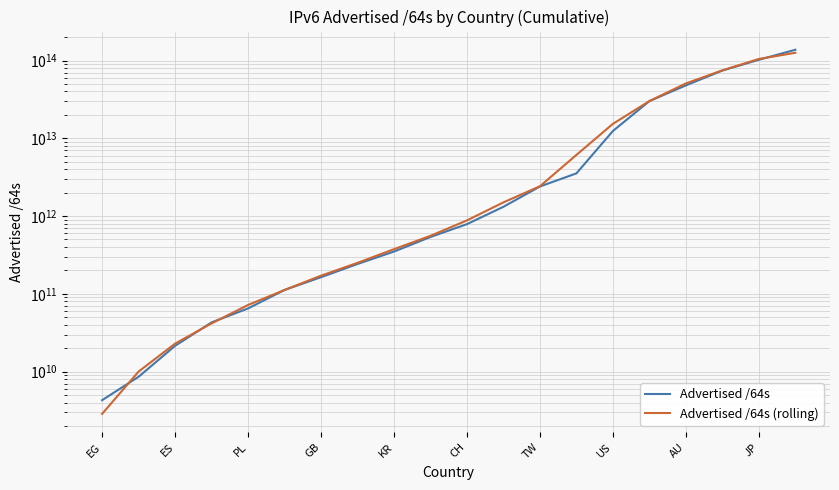

What is the difference between the maximum and minimum values in the Advertised /64s (rolling) series?

125780465986218.7